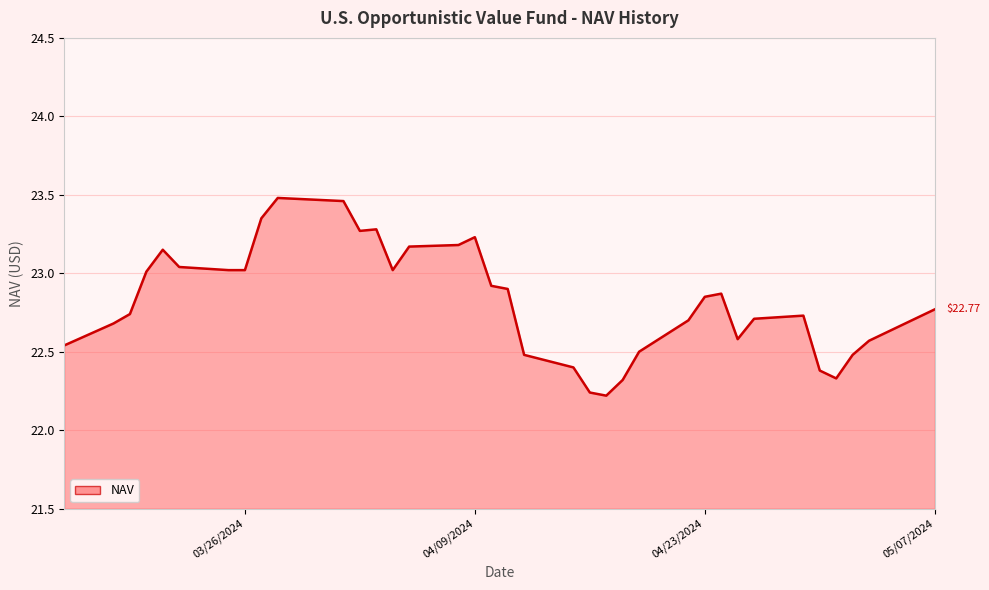

What is the difference between the maximum and minimum values?

1.3